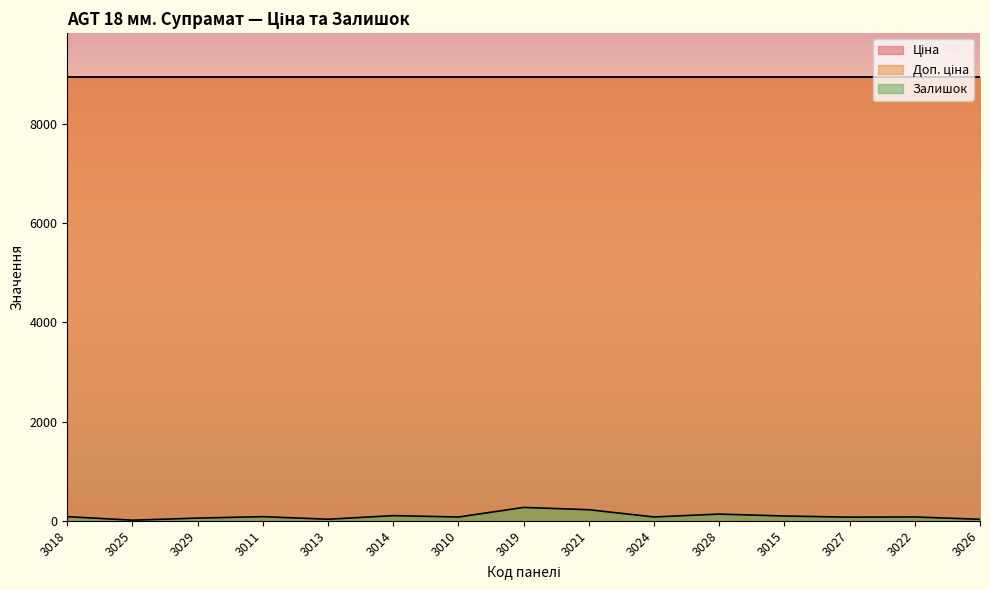

Read the Доп. ціна value at 3019.

8934.1